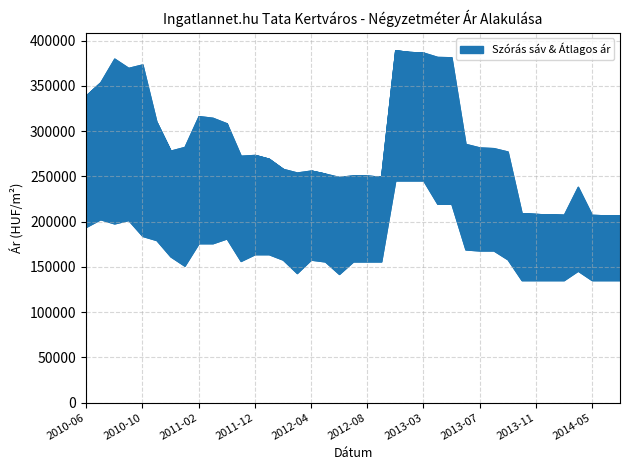

Is the value of Átlagos négyzetméter ár at 2012-07 greater than the value of Szórás felső határ at 2012-07?

No